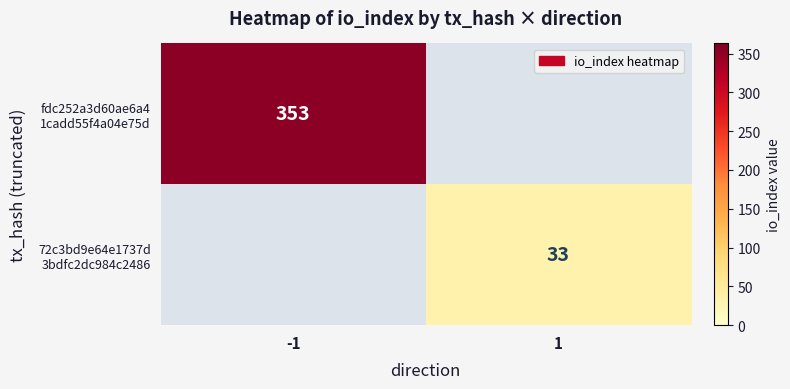

Is it true that 72c3bd9e64e1737d 3bdfc2dc984c2486 equals -11 at -1?

False